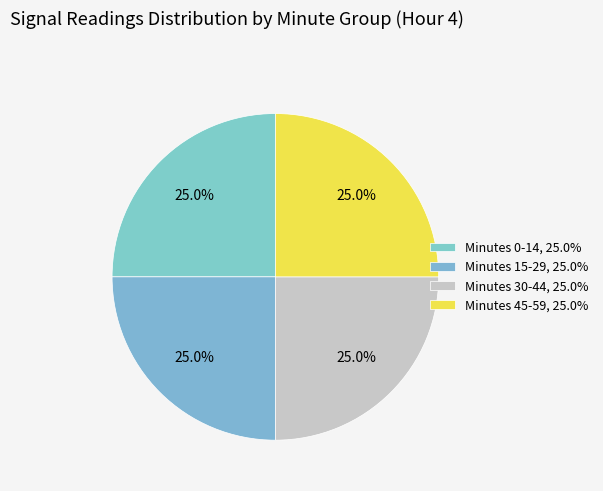

How many slices are in this pie chart?

4